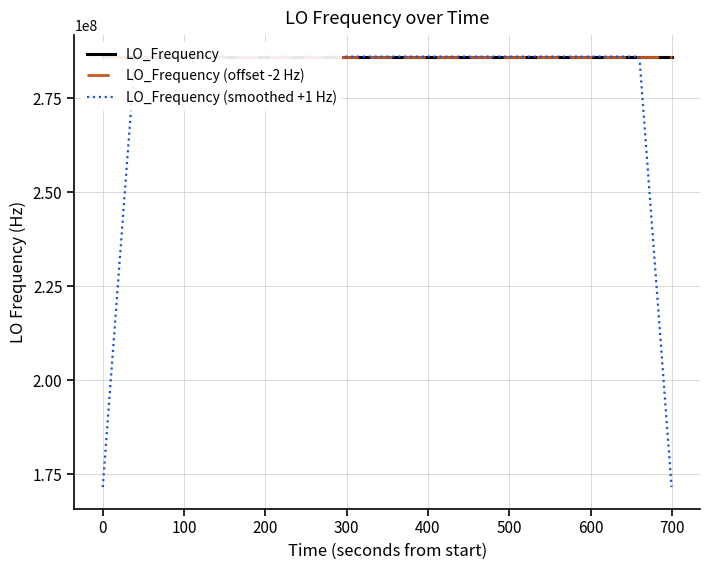

Is it true that LO_Frequency (smoothed +1 Hz) equals 308280844.8 at 0?

False